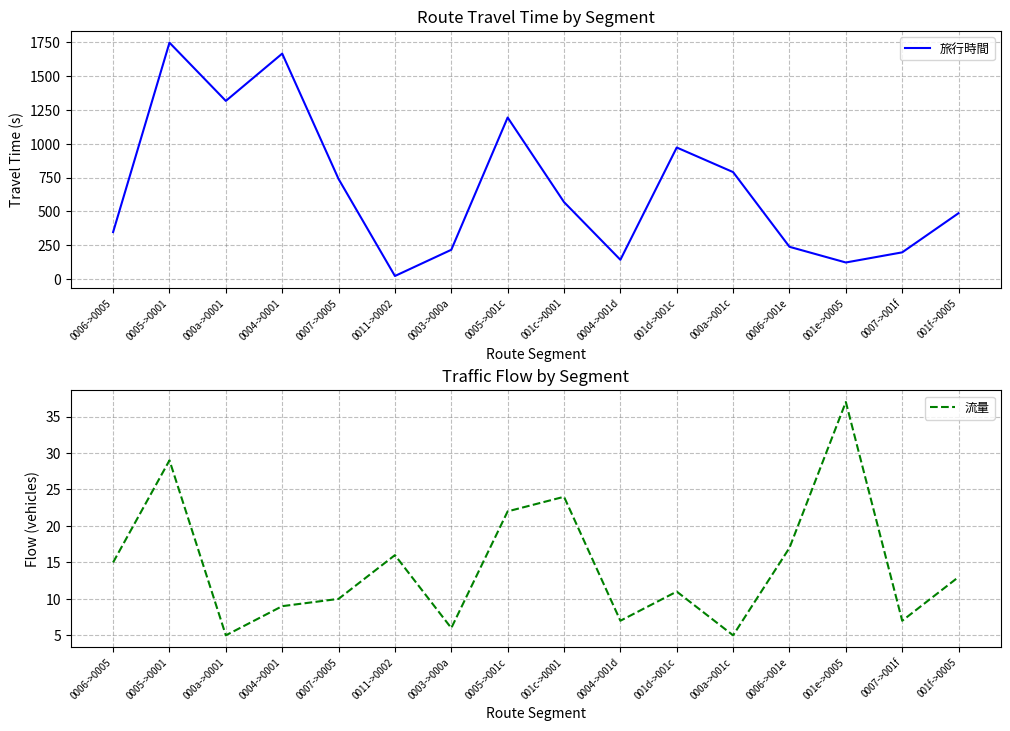

True or false: 旅行時間 and 流量 cross at least once.

False